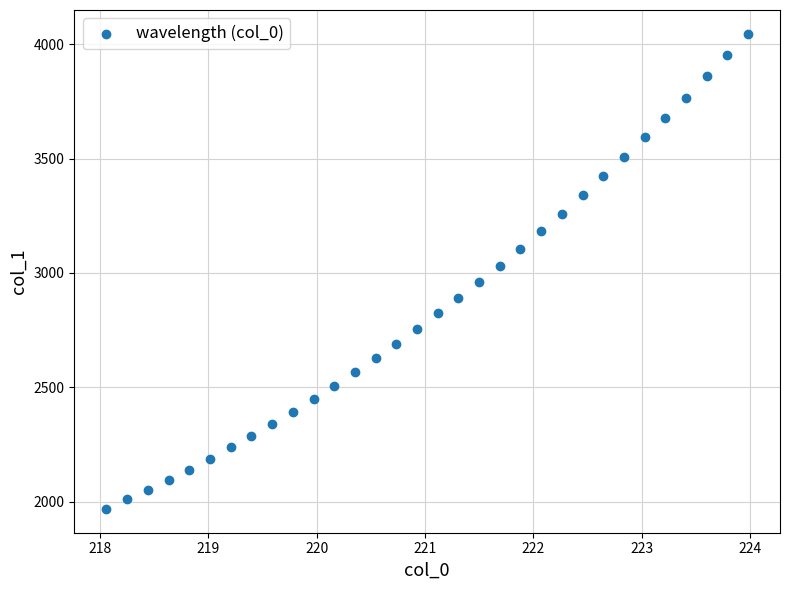

What is the range of X values (max minus min)?

5.9